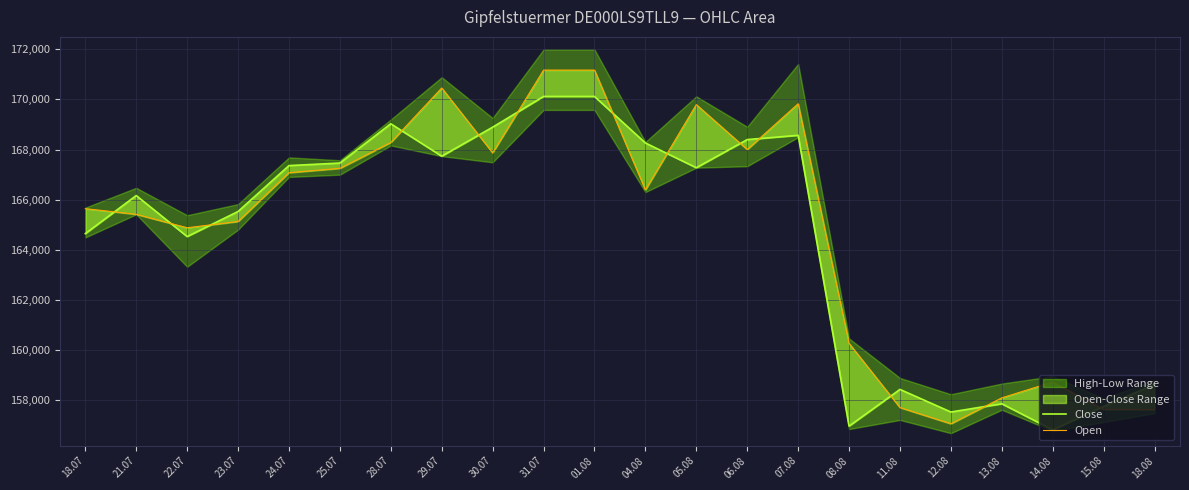

What is the label of the 15th point from the right?

29.07